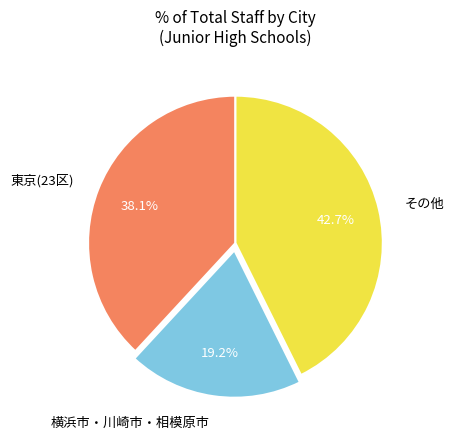

Is 東京(23区) the majority of the pie?

No